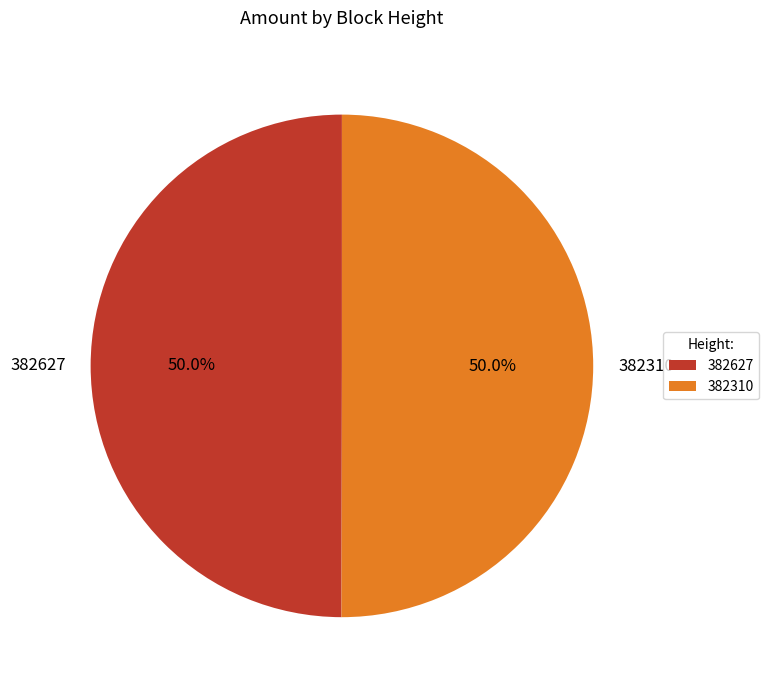

What portion of the pie excludes 382627?

50.0%